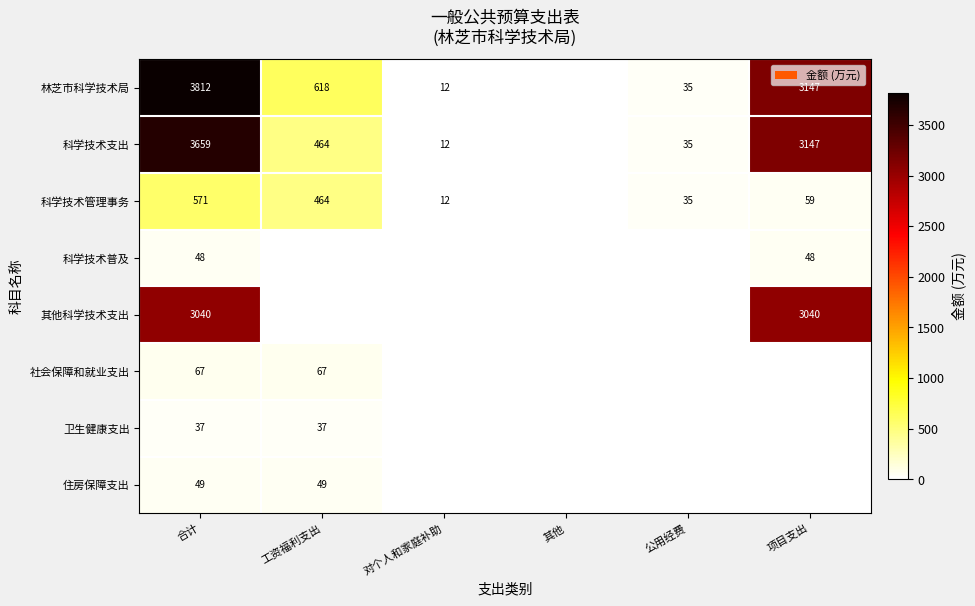

The 林芝市科学技术局 series shows 17 at 公用经费. True or false?

False